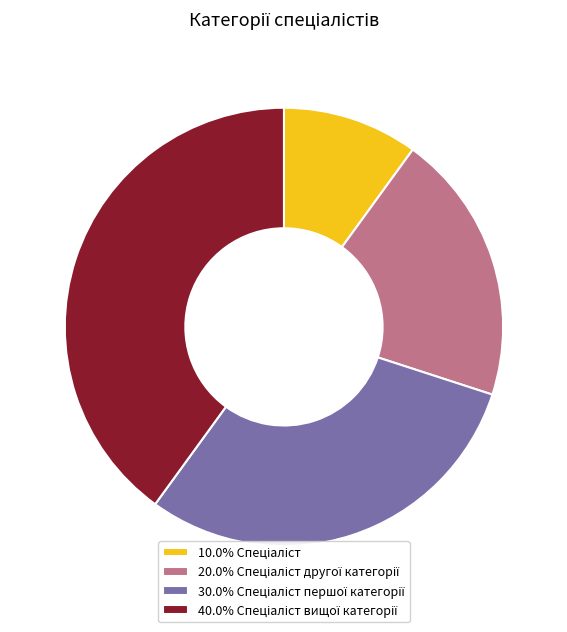

How many slices are in this pie chart?

4